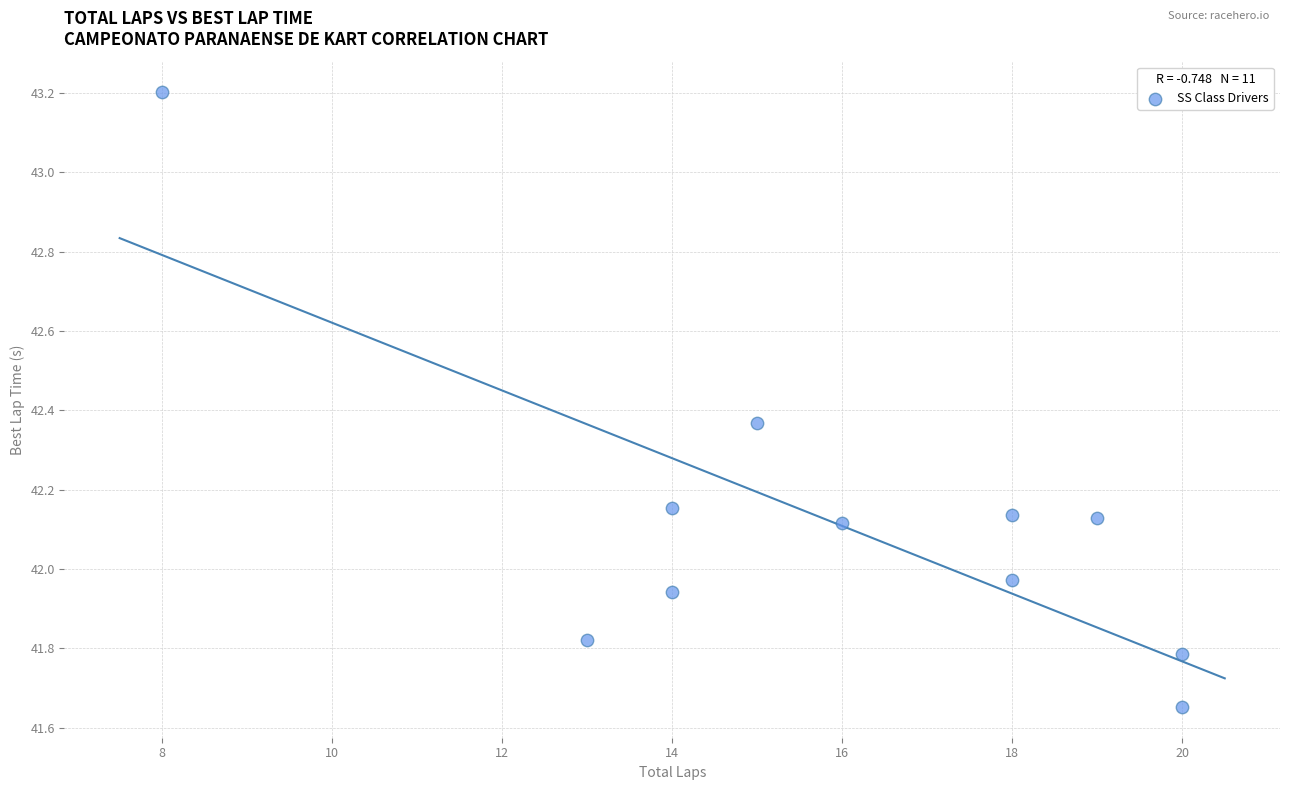

What is the average X value?

15.9